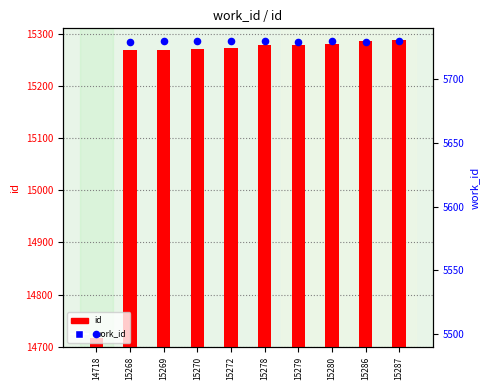

Which series has the largest Y range (max minus min)?

id